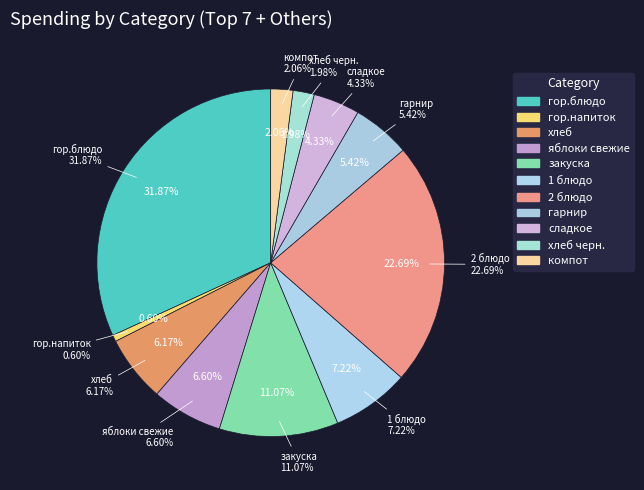

Rank the categories by value from highest to lowest.

гор.блюдо, 2 блюдо, закуска, 1 блюдо, яблоки свежие, хлеб, гарнир, сладкое, компот, хлеб черн., гор.напиток